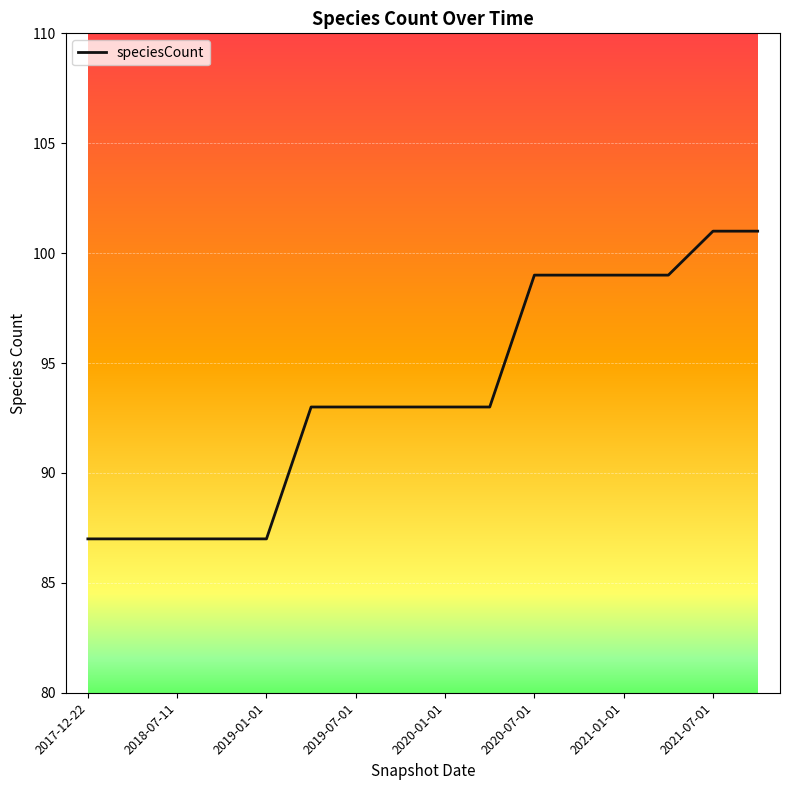

What is the greatest value displayed?

101